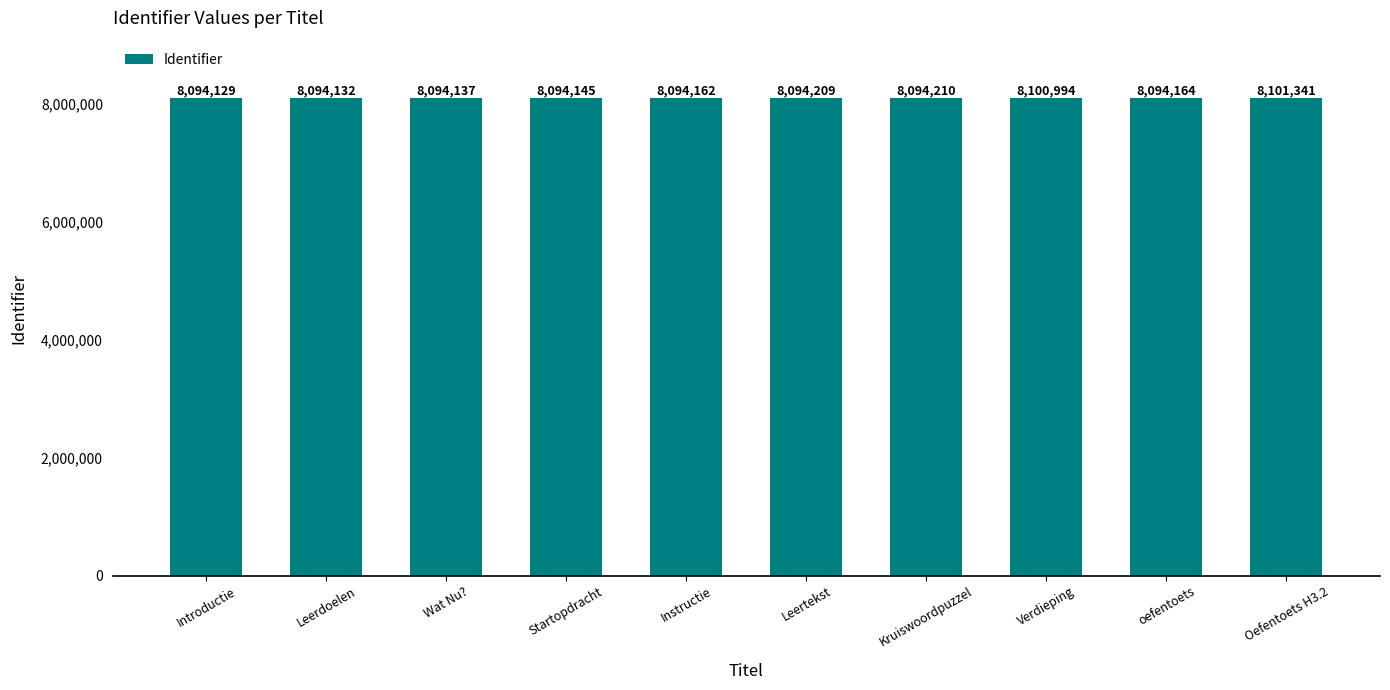

The chart shows a value of 4914468 at Oefentoets H3.2. True or false?

False